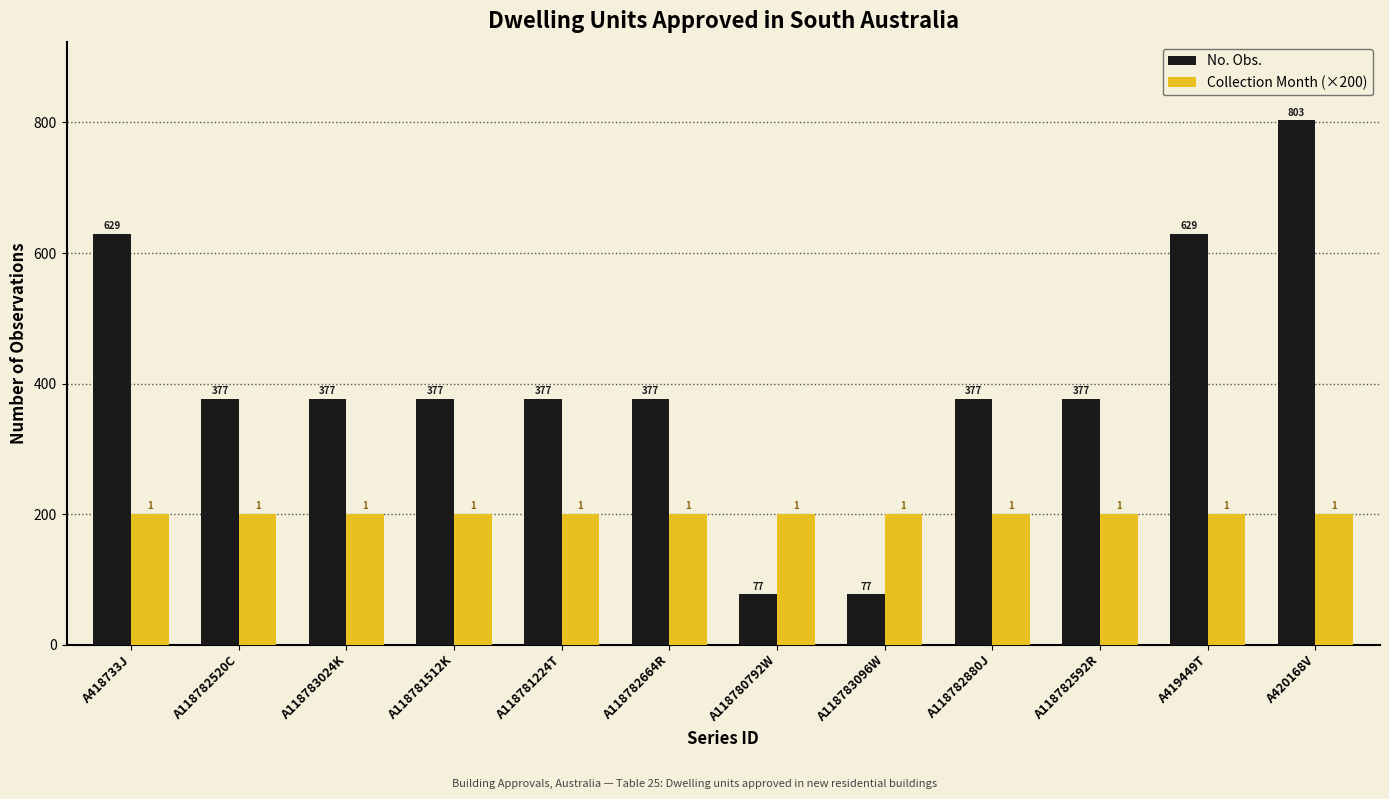

Are the bars horizontal?

No